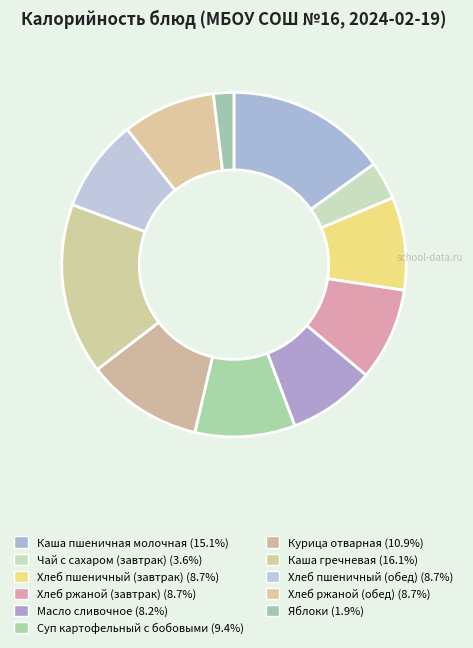

Is there a majority slice in this chart?

No